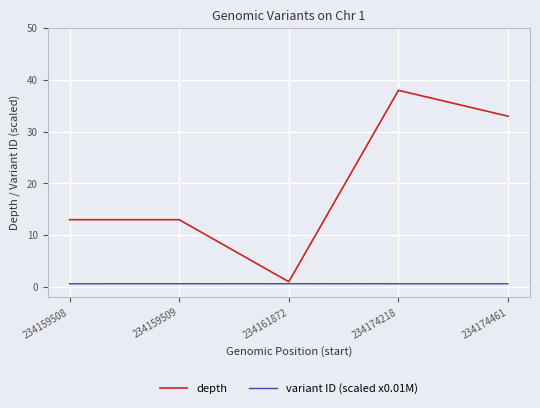

List the series in order of their peak value, highest first.

depth, variant ID (scaled x0.01M)